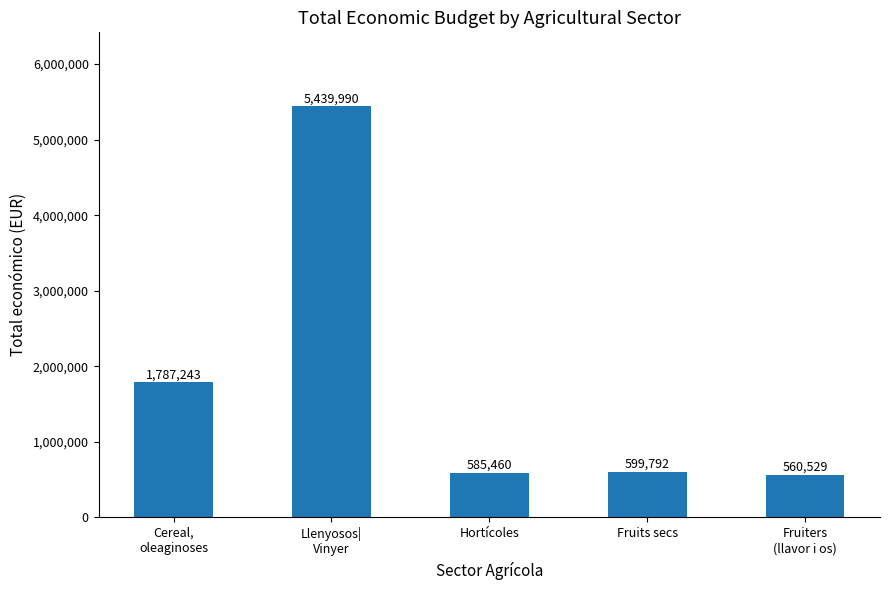

What is the value of the 3rd bar from the left?

585460.0